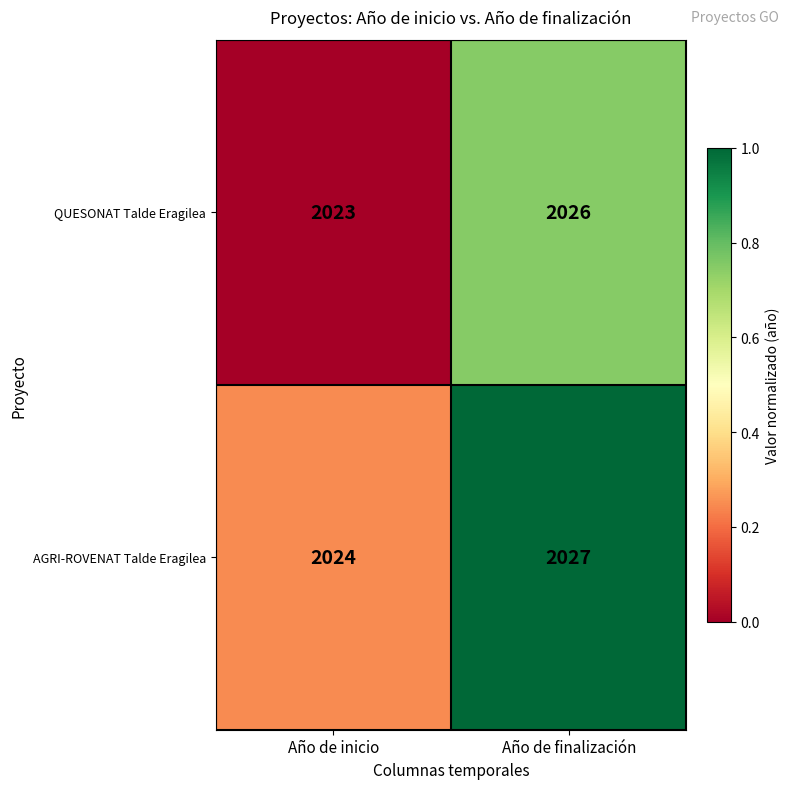

What is the total value across all series at Año de finalización?

4053